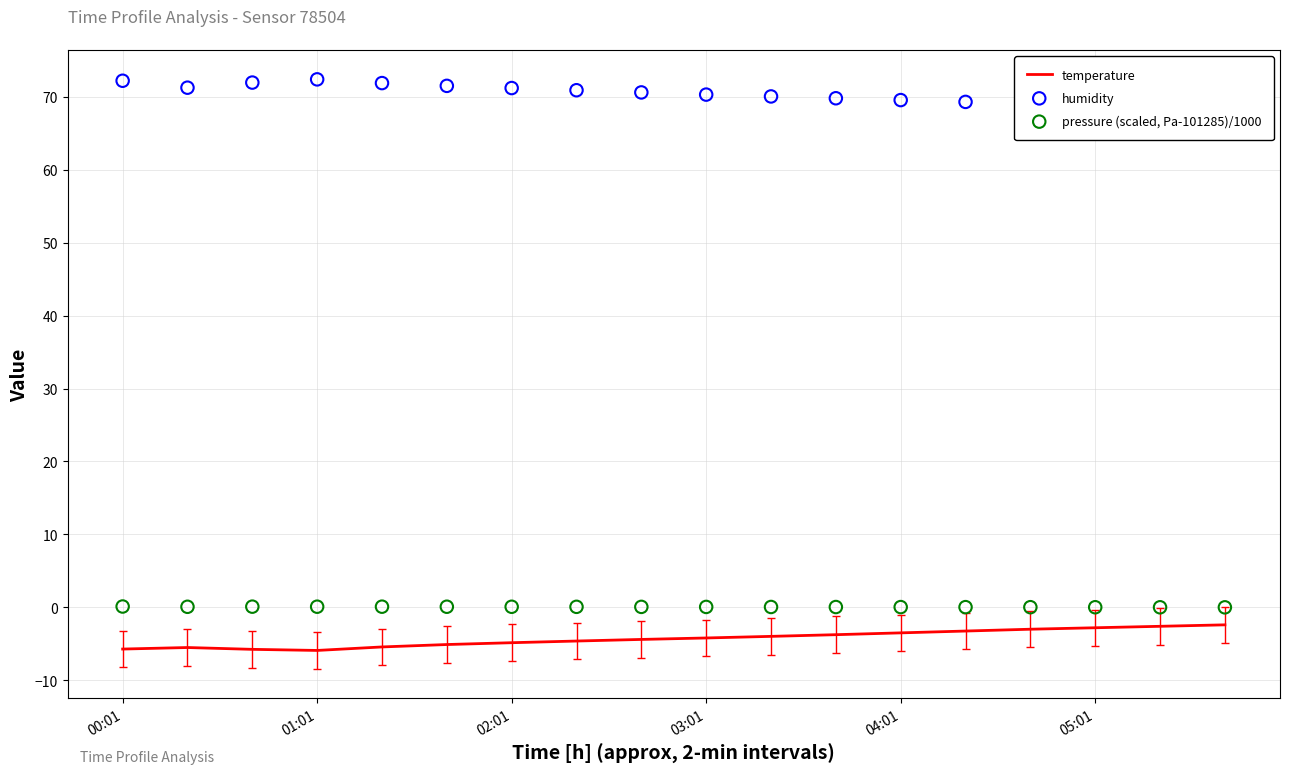

Which series reaches the maximum Y coordinate?

humidity